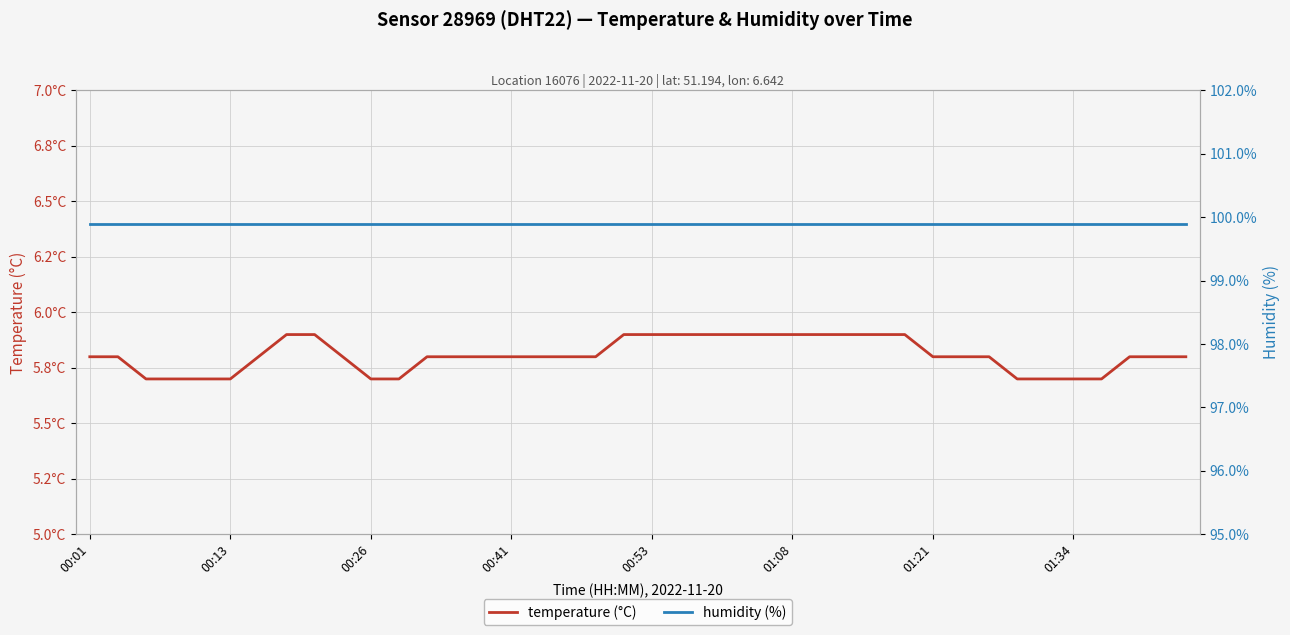

What is the average value of the humidity (%) series?

99.9